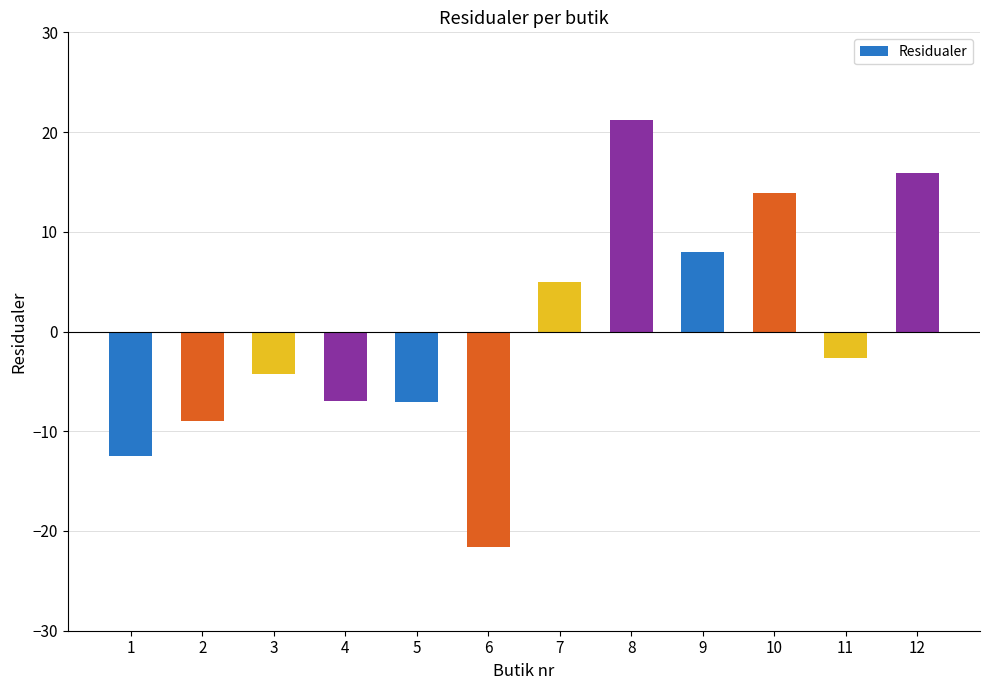

True or false: the data shows -9.3 at 4.

False